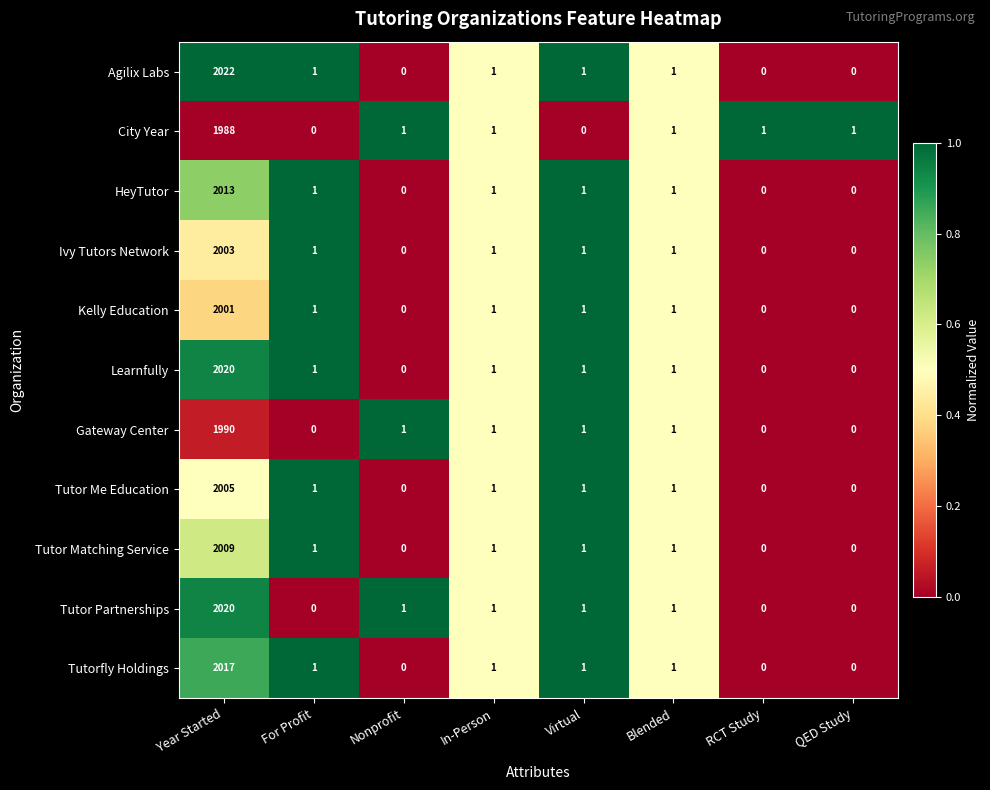

At which category is the sum across all series the highest?

Year Started